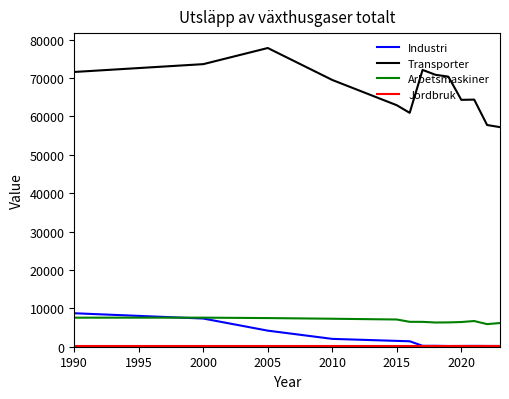

Which series has the largest range (max minus min)?

Transporter